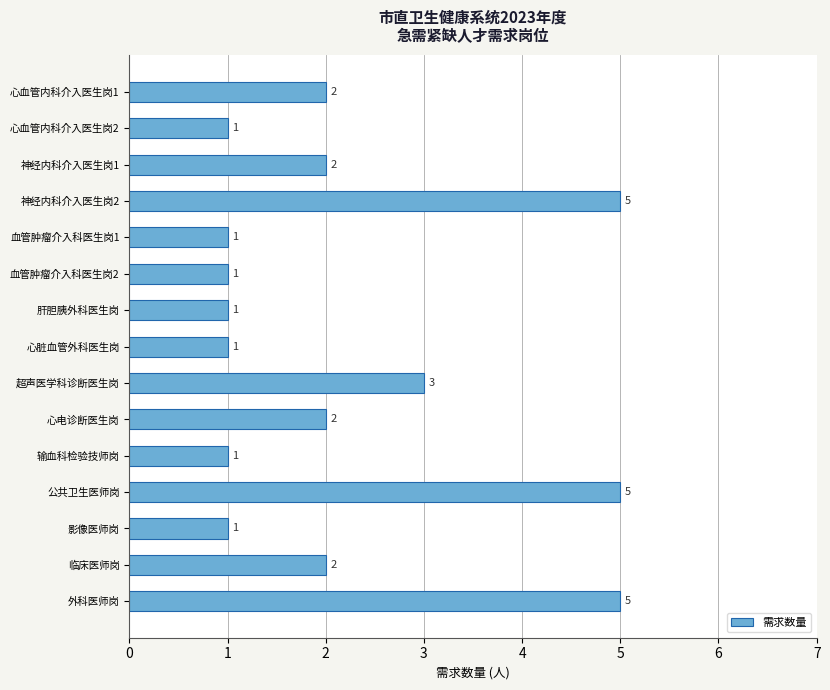

At which label is the value closest to 3?

超声医学科诊断医生岗